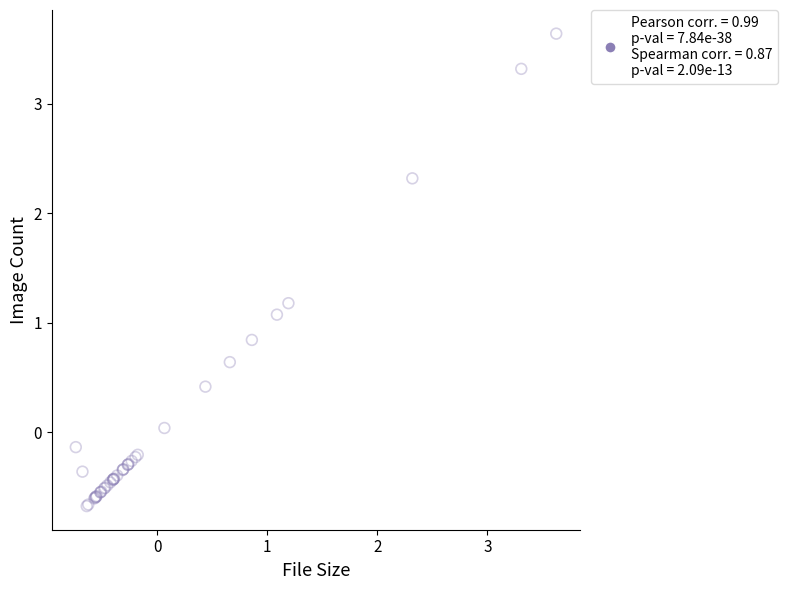

What Y value in the scatter plot is closest to 1?

1.1